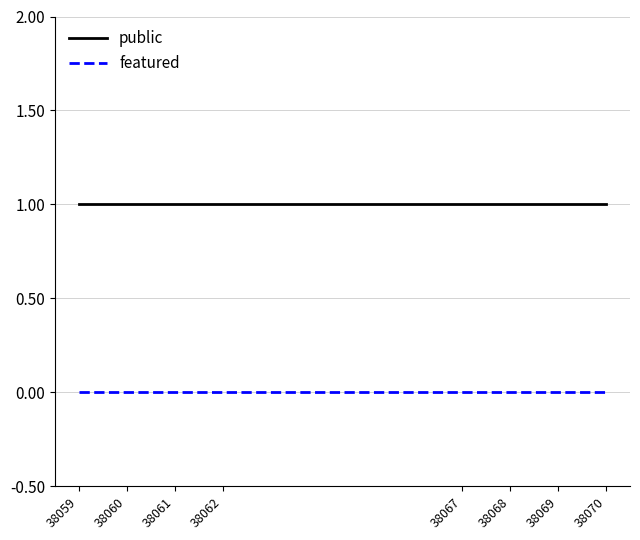

Rank the series at 38069 from highest to lowest value.

public, featured